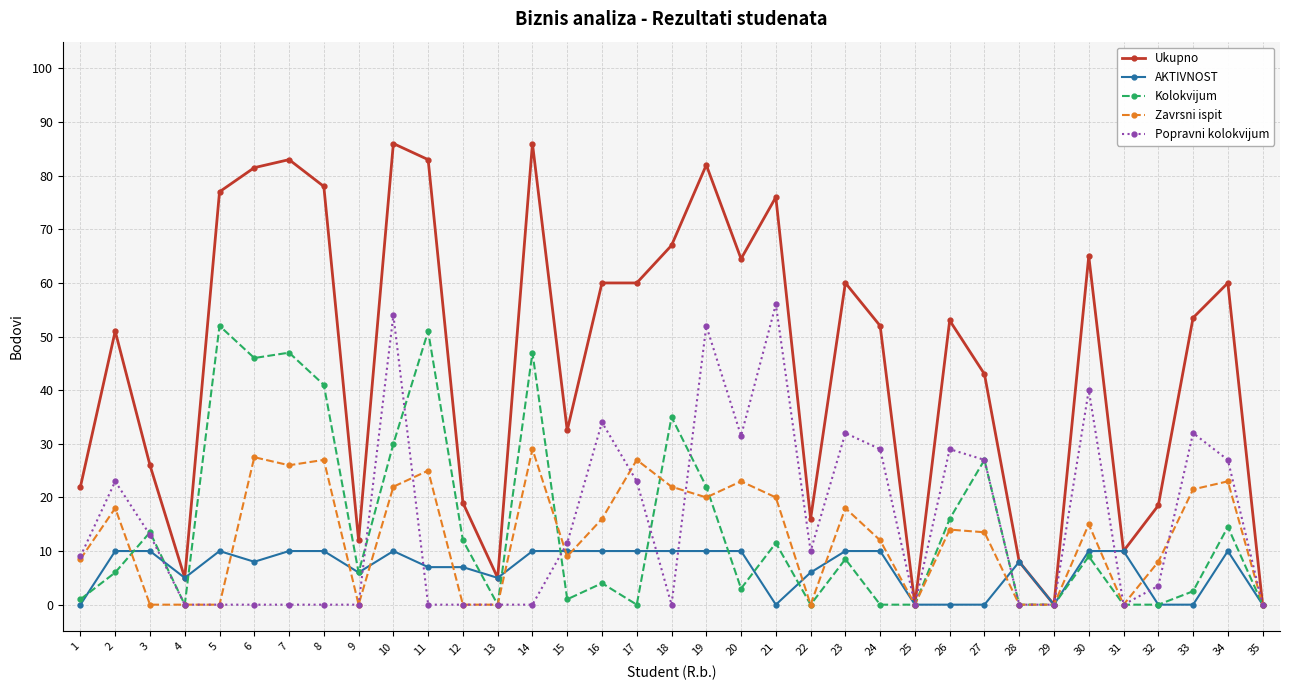

Which series has the widest spread of values?

Ukupno